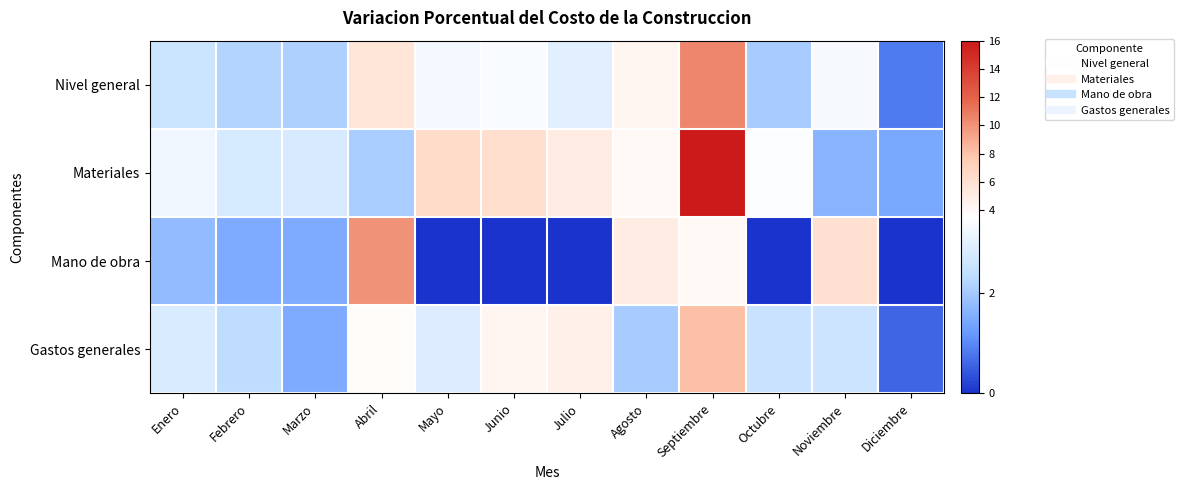

What is the total value across all series at Enero?

10.3